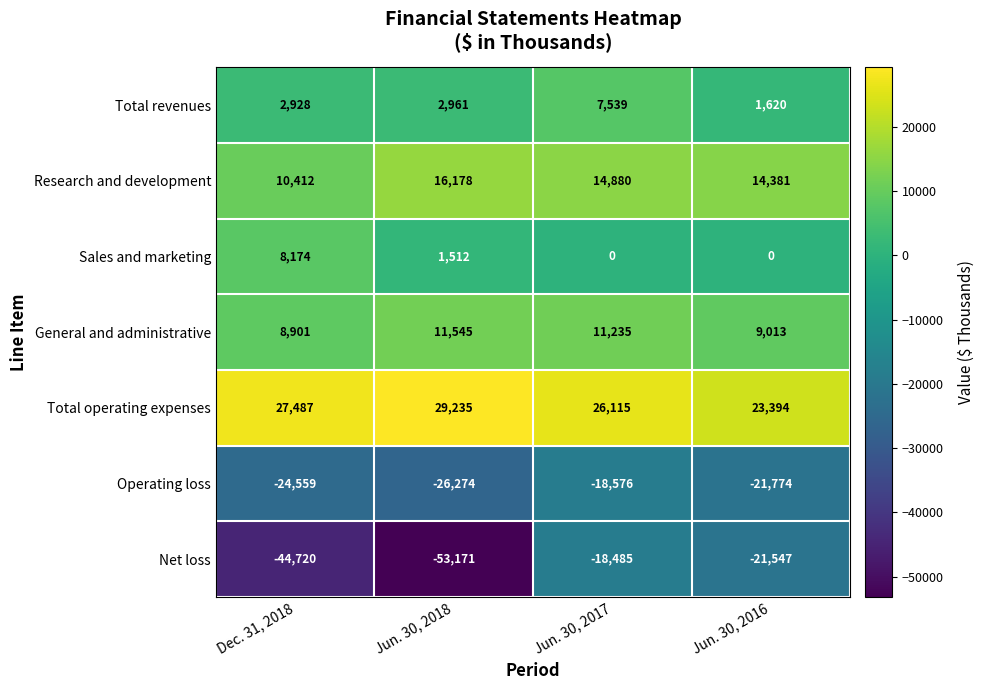

At Jun. 30, 2018, list the series in order from largest to smallest.

Total operating expenses, Research and development, General and administrative, Total revenues, Sales and marketing, Operating loss, Net loss